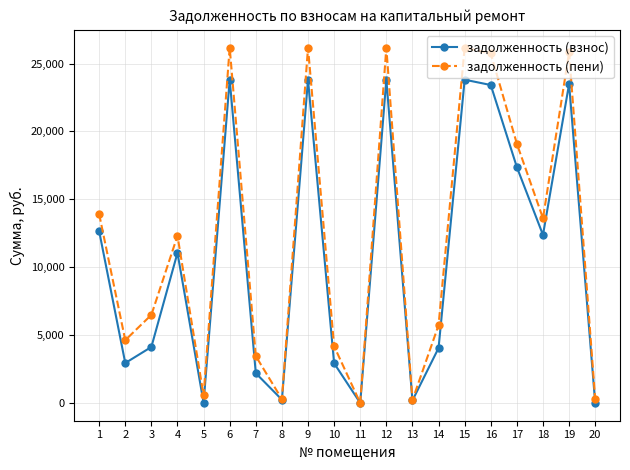

Is it true that задолженность (взнос) equals 2191.7 at 7?

True